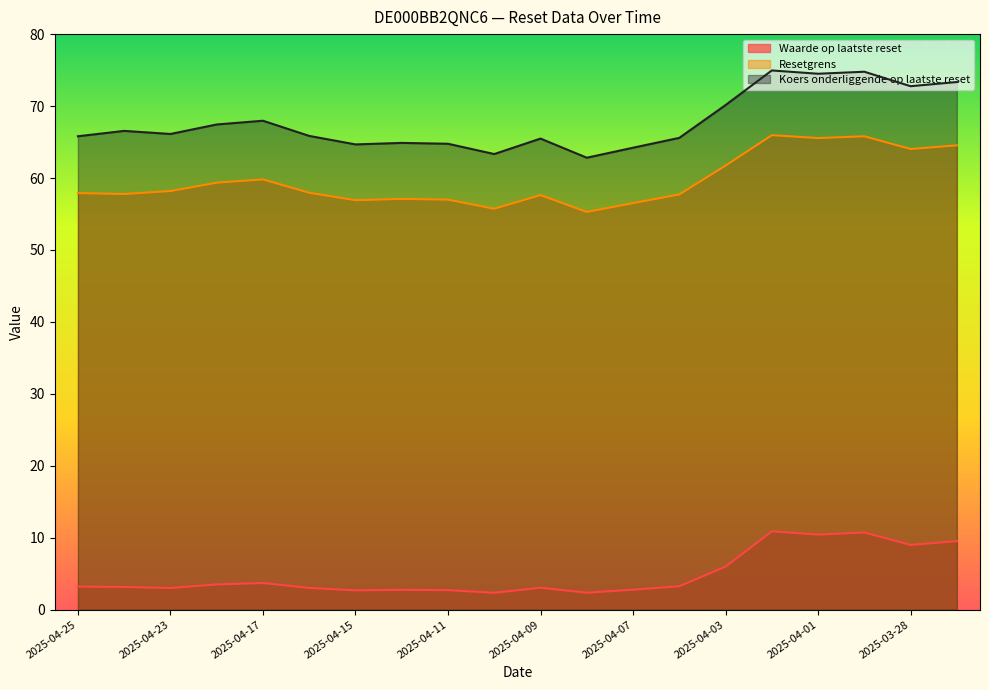

True or false: Resetgrens and Koers onderliggende op laatste reset cross at least once.

False